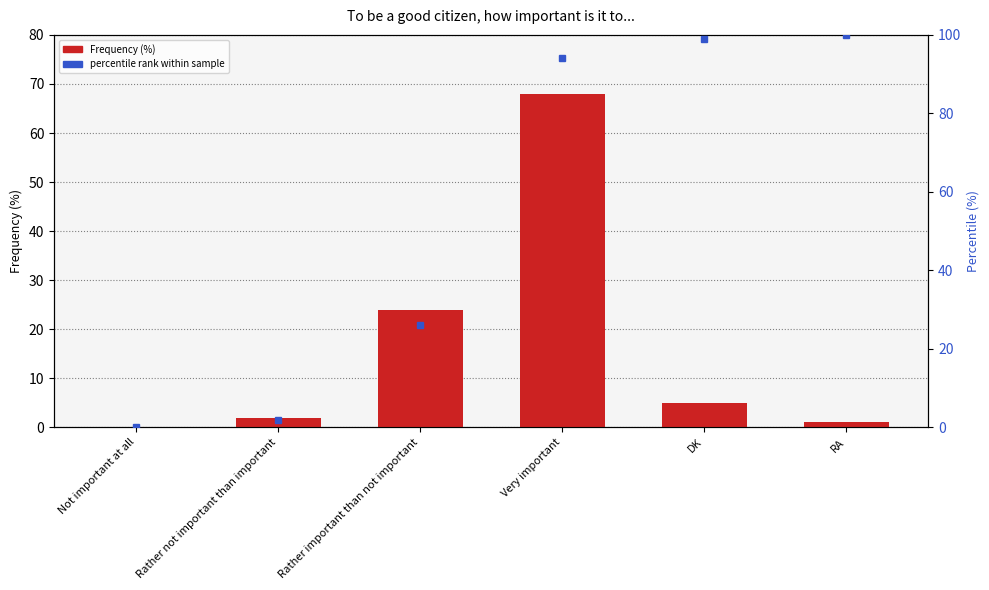

Which has a higher value, Not important at all or Very important?

Very important